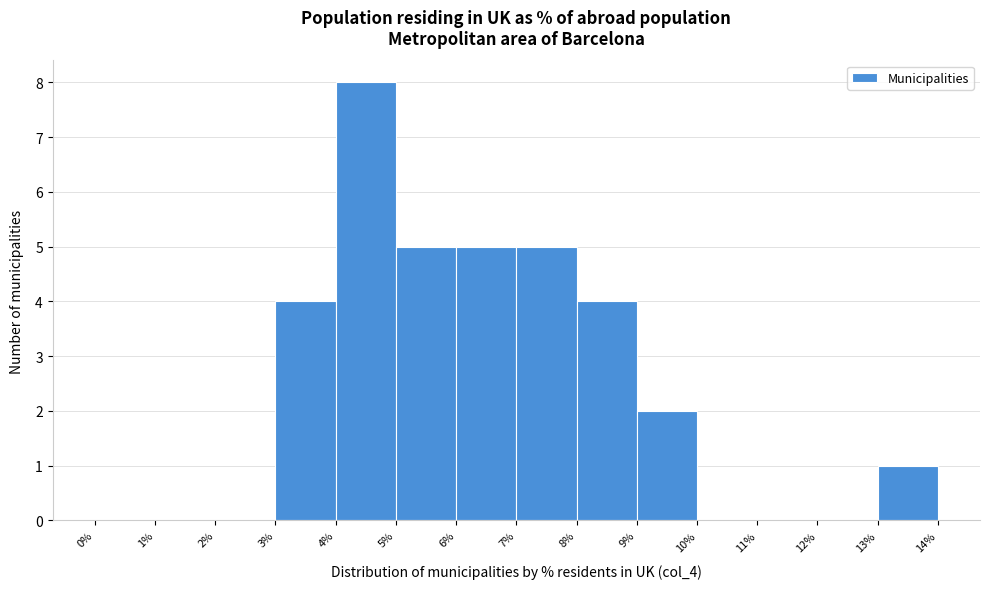

Reading left to right, transcribe this chart: for each bar, give the range it covers on the x-axis and its height. The values are not printed on the chart, so give them approximately, as read against the axis.

0% to 1%: 0
1% to 2%: 0
2% to 3%: 0
3% to 4%: 4
4% to 5%: 8
5% to 6%: 5
6% to 7%: 5
7% to 8%: 5
8% to 9%: 4
9% to 10%: 2
10% to 11%: 0
11% to 12%: 0
12% to 13%: 0
13% to 14%: 1